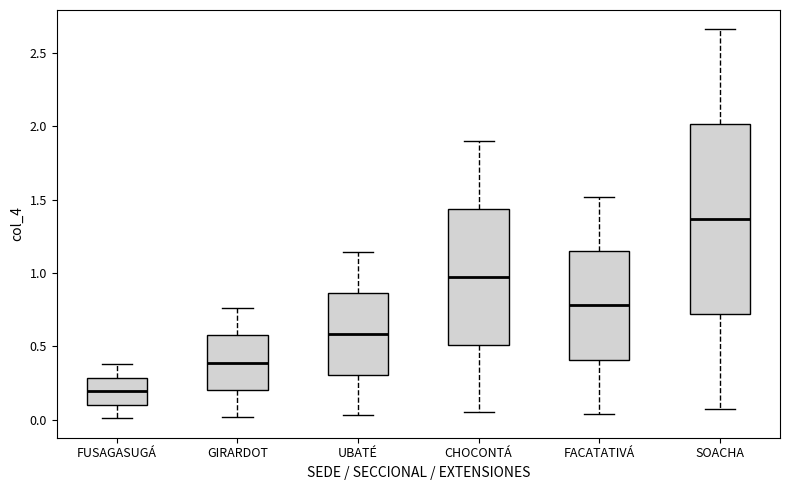

Comparing the boxes themselves (not the whiskers), which one is the tallest?

SOACHA